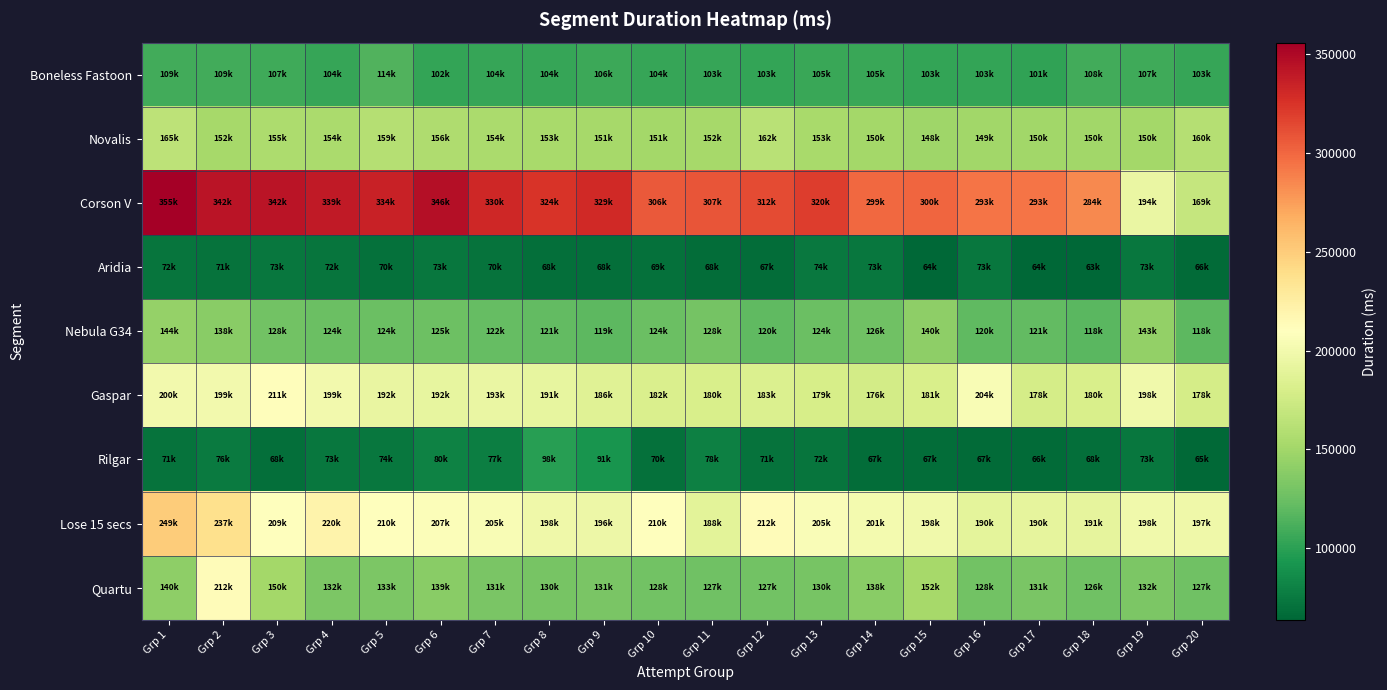

At which category does the chart reach its peak across all series?

Grp 1